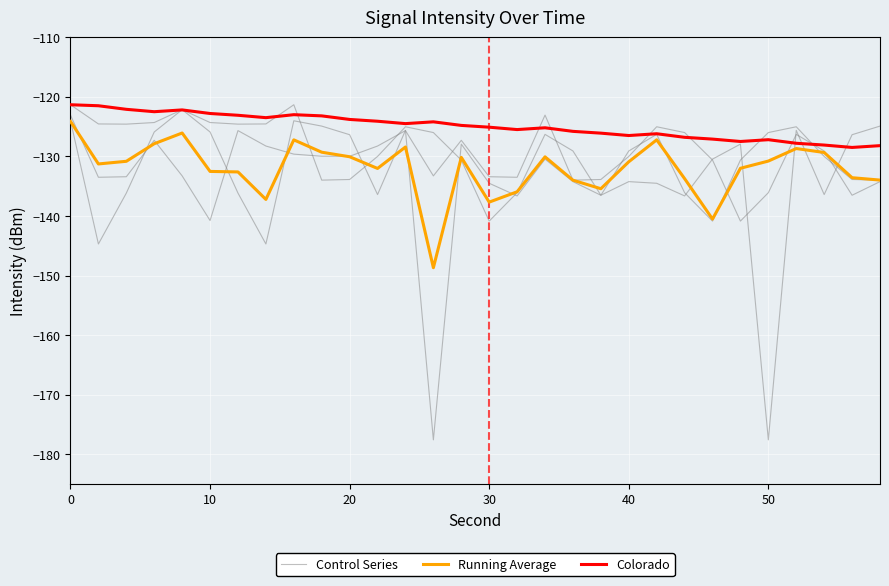

Which series has the largest range (max minus min)?

Control Series